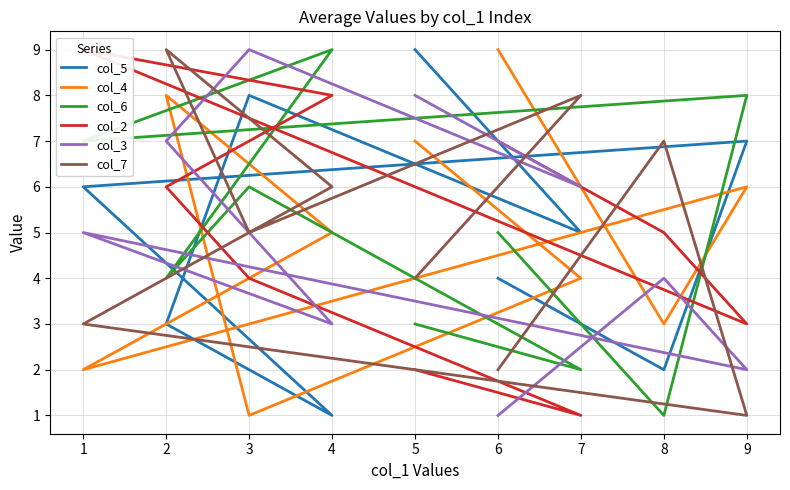

What is the difference between the maximum and second lowest values in the col_3 series?

7